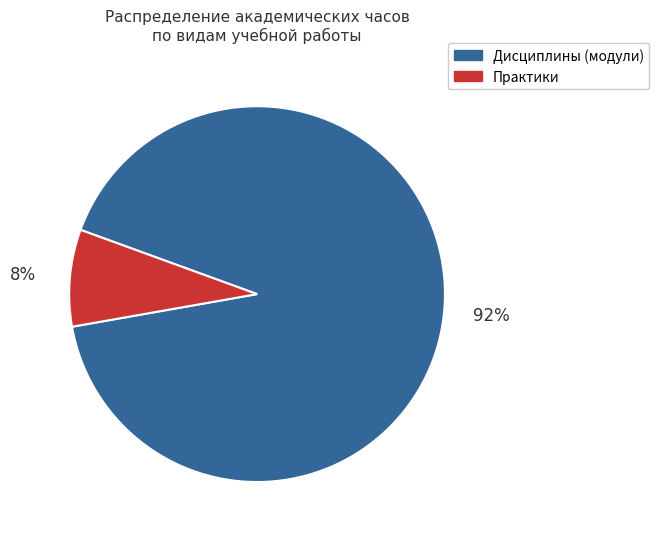

To the nearest percent, what portion does Дисциплины (модули) represent?

92%